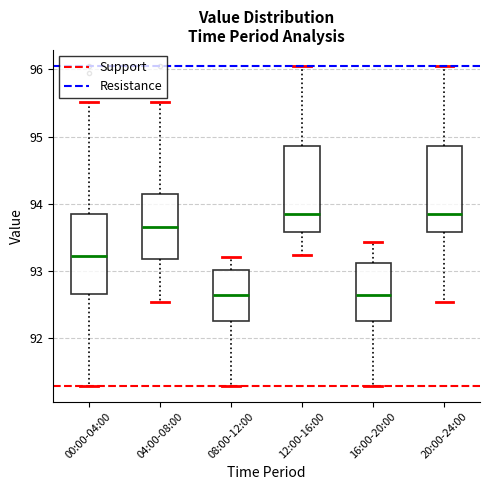

Where does the upper whisker of the box for 00:00-04:00 end on the y-axis? The values are not printed on the chart, so give them approximately, as read against the axis.

95.5